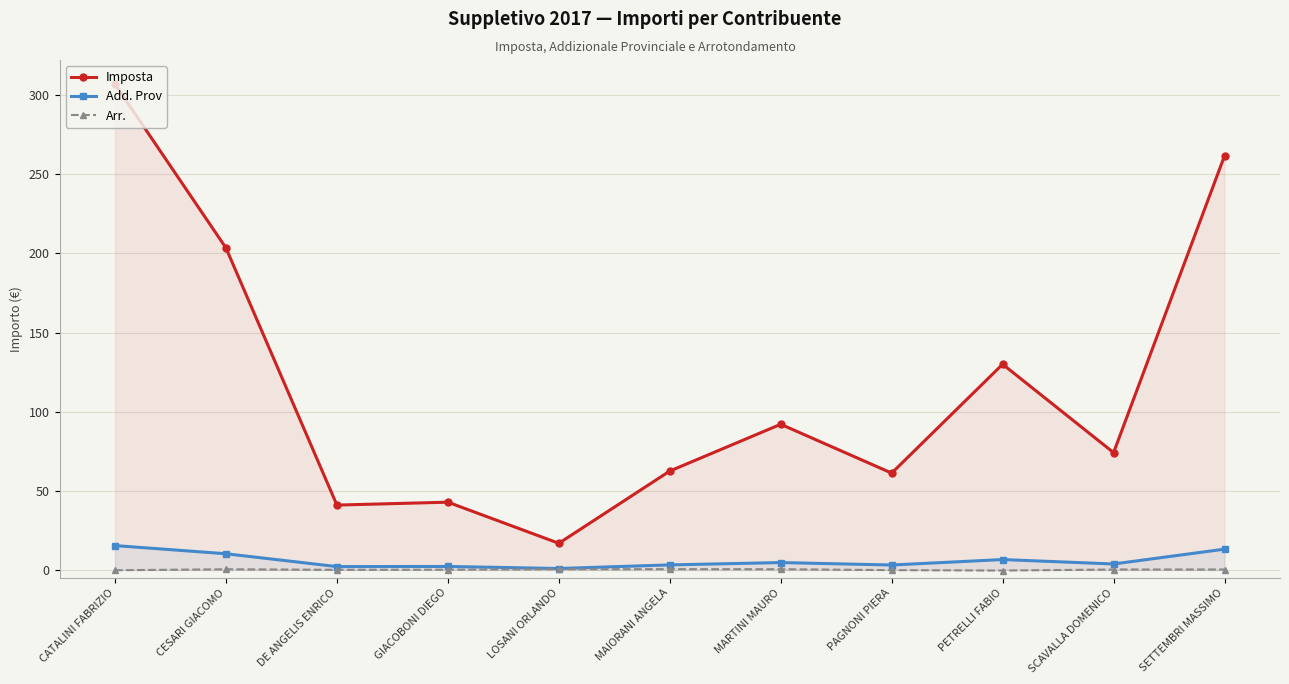

How many lines are shown in the chart?

3